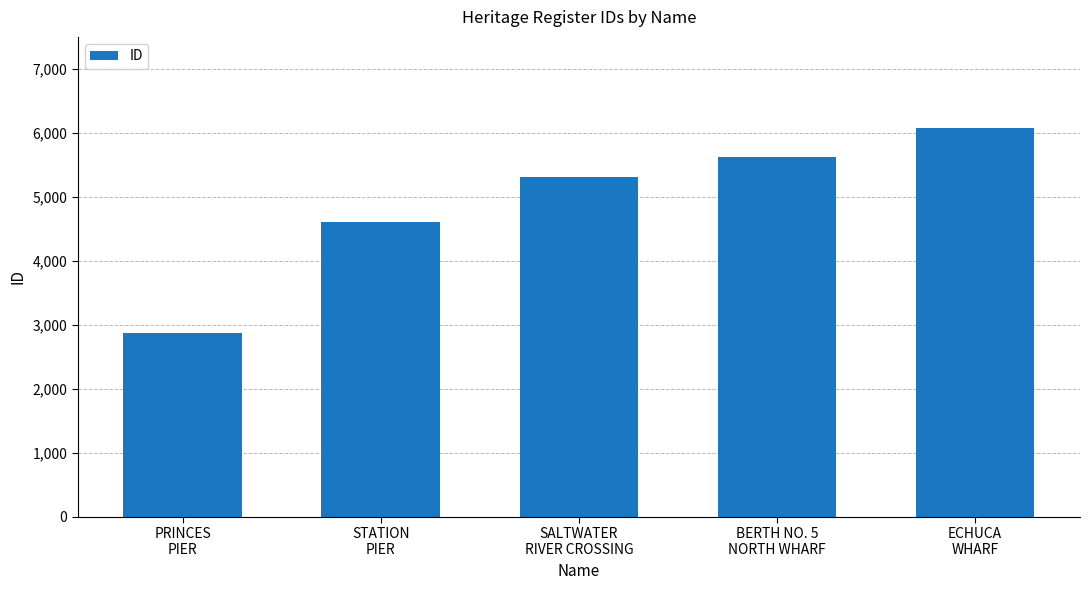

Which label corresponds to the smallest value in the chart?

PRINCES
PIER